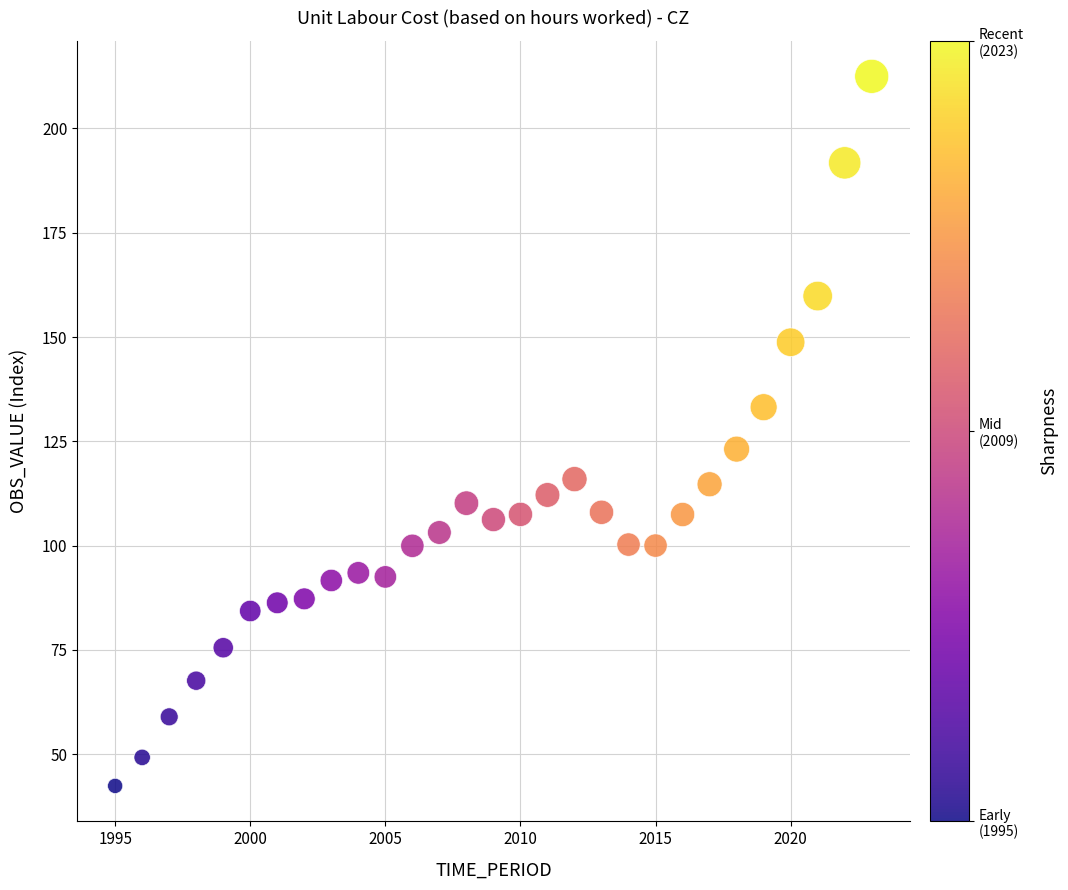

What is the range of X values (max minus min)?

28.0